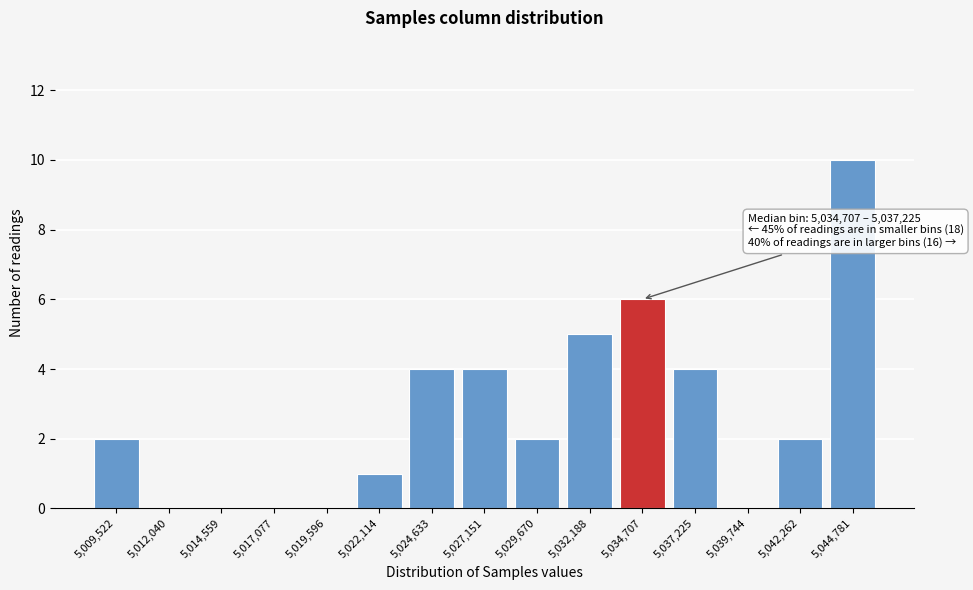

Reading left to right, extract all data points from this chart.

5,009,522=2	5,012,040=0	5,014,559=0	5,017,077=0	5,019,596=0	5,022,114=1	5,024,633=4	5,027,151=4	5,029,670=2	5,032,188=5	5,034,707=6	5,037,225=4	5,039,744=0	5,042,262=2	5,044,781=10